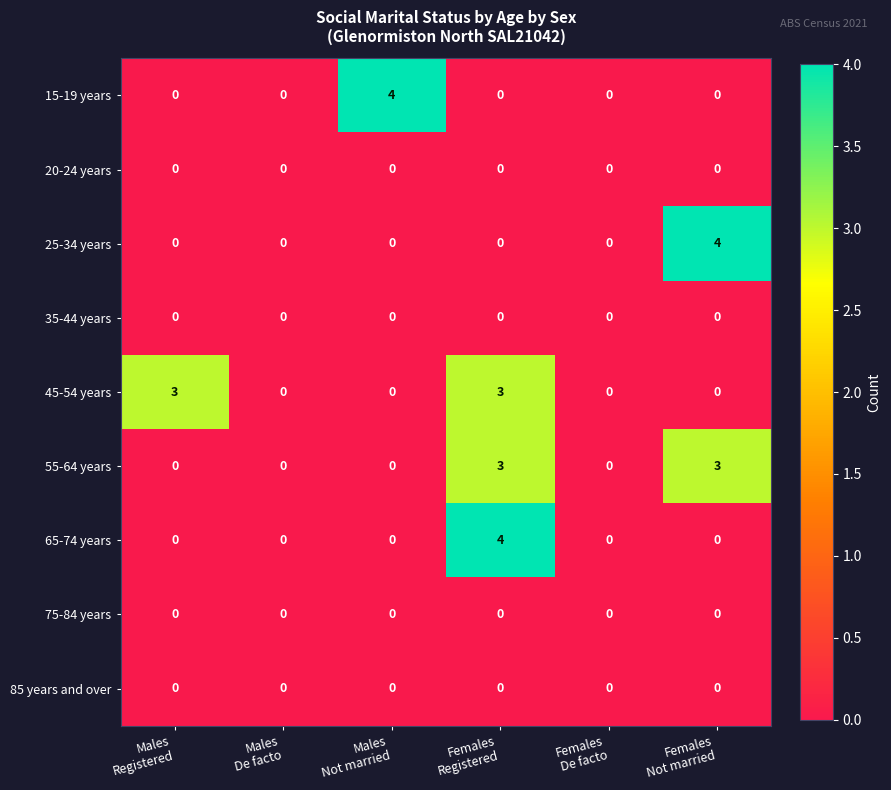

What is the spread (max minus min) of values at Females
Registered?

4